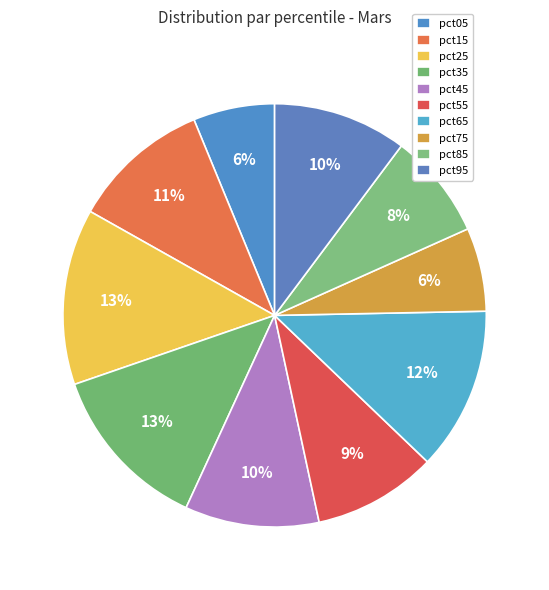

How many segments does this pie chart have?

10